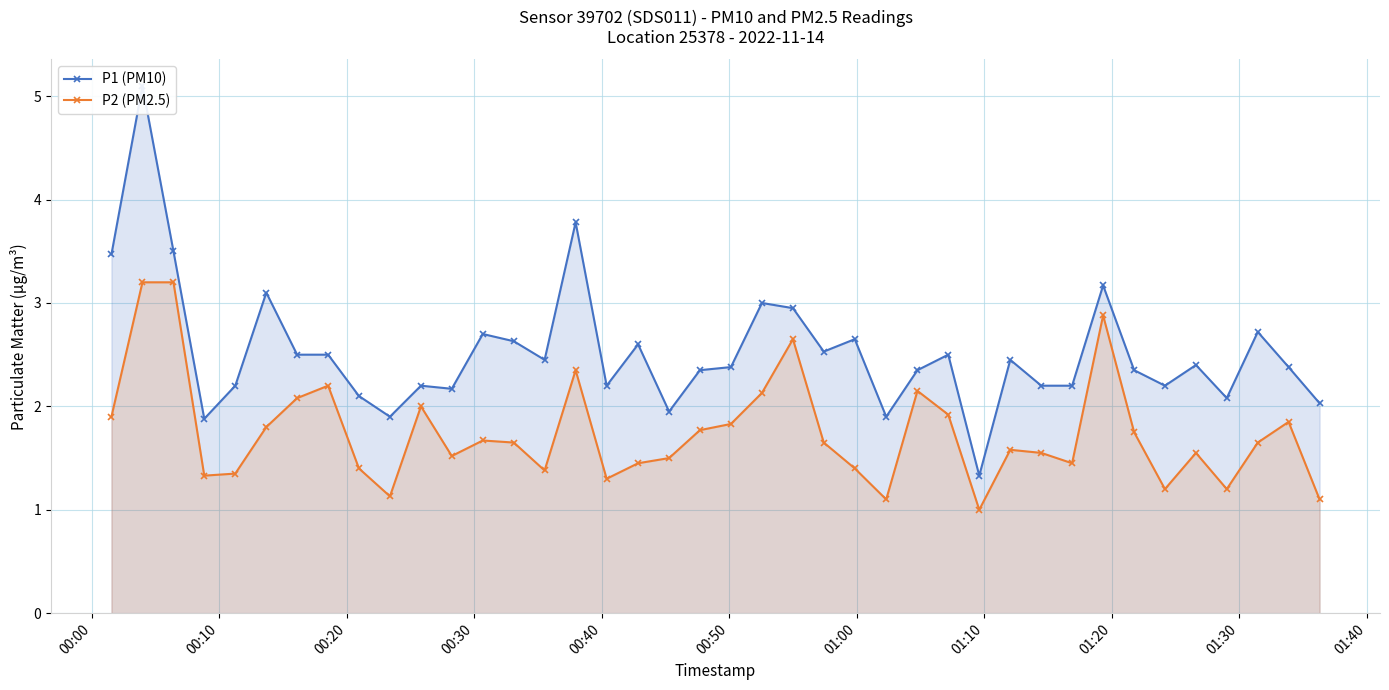

True or false: P2 (PM2.5) and P1 (PM10) intersect in this chart.

False